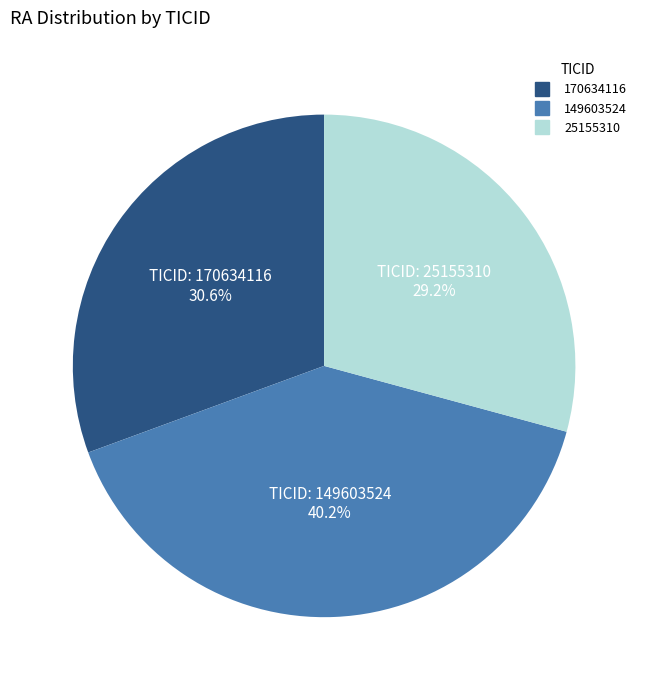

How many slices are in this pie chart?

3